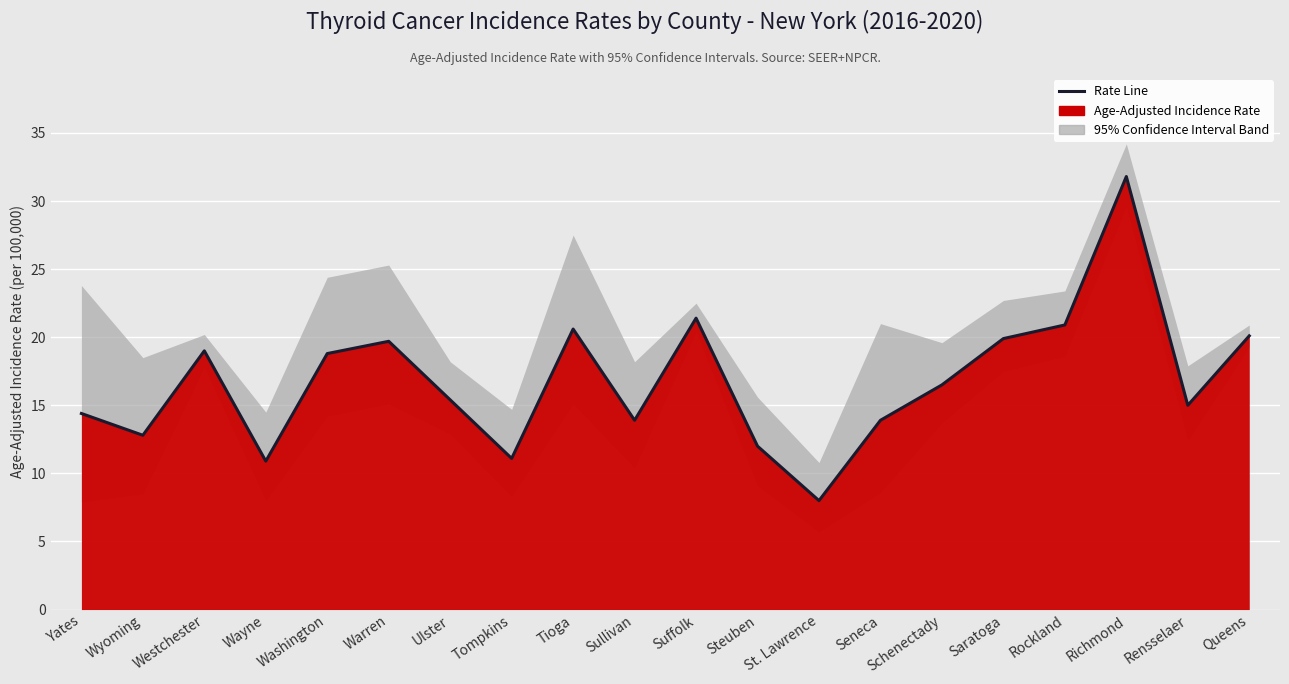

List the labels in order of value, smallest first.

St. Lawrence, Wayne, Tompkins, Steuben, Wyoming, Sullivan, Seneca, Yates, Rensselaer, Ulster, Schenectady, Washington, Westchester, Warren, Saratoga, Queens, Tioga, Rockland, Suffolk, Richmond